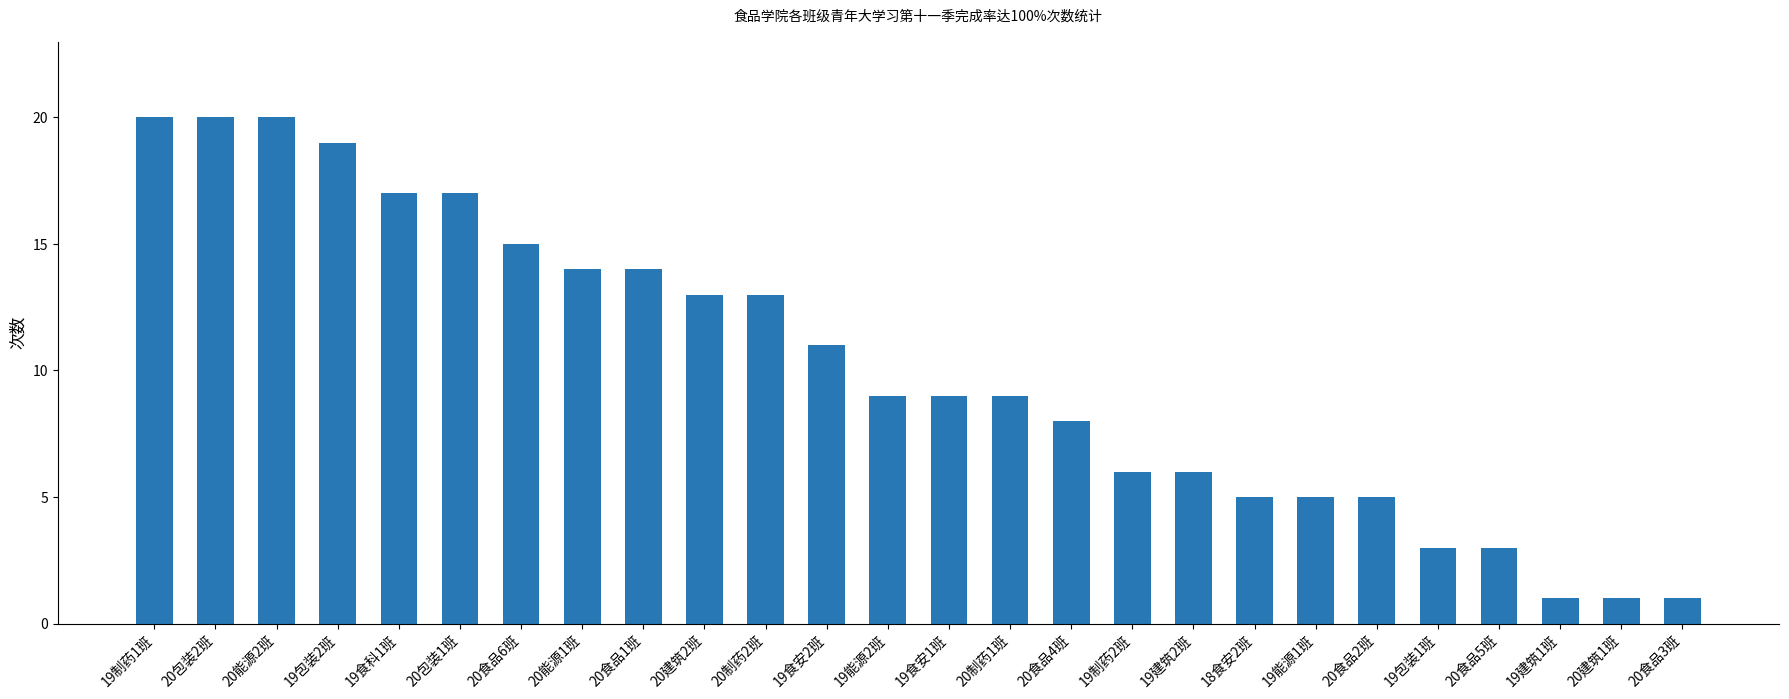

What value does the data have at 20食品6班, to the nearest 10?

20